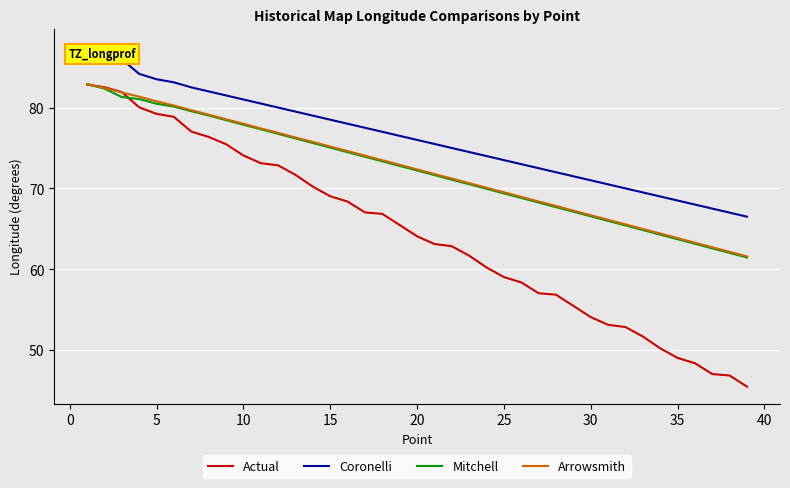

What is the difference between the maximum and minimum values in the Mitchell series?

21.4